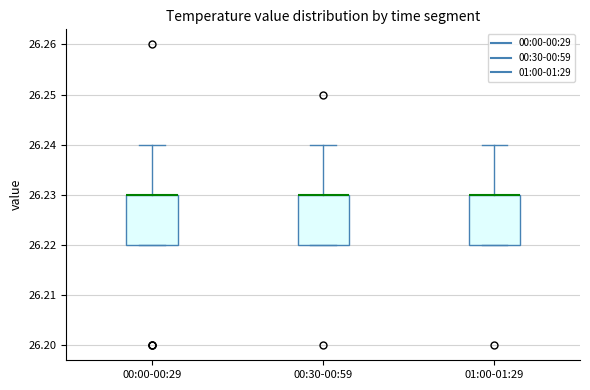

Where is the upper edge of the box for 01:00-01:29 on the y-axis? The values are not printed on the chart, so give them approximately, as read against the axis.

26.23